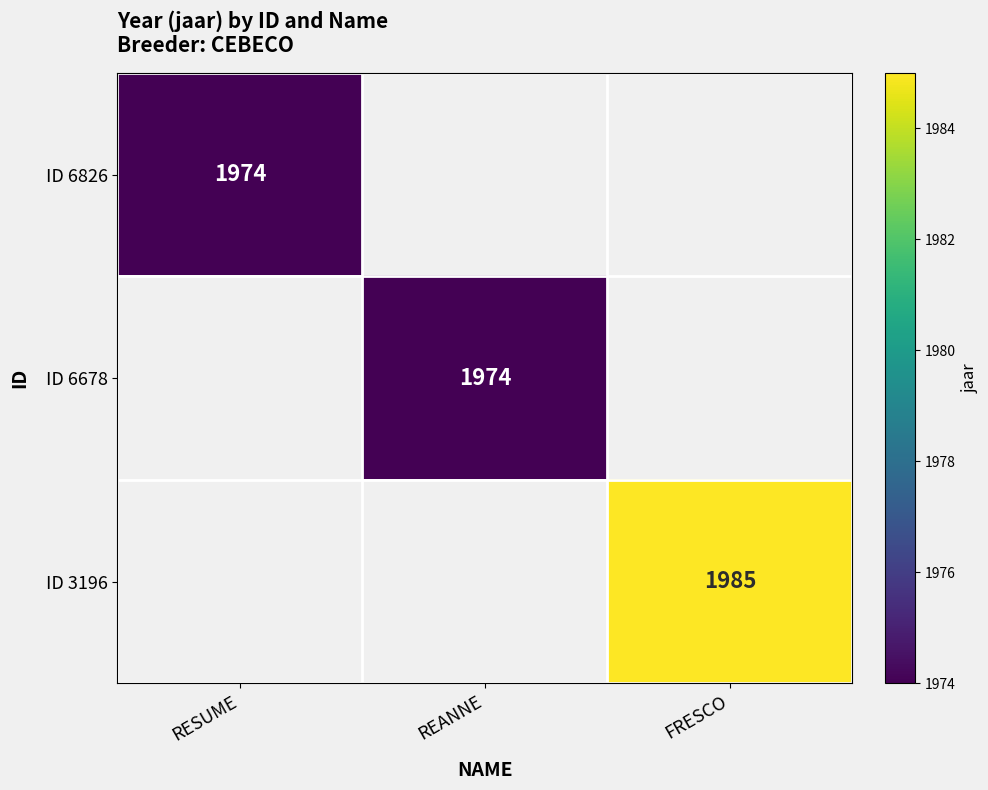

The ID 3196 series shows 1985 at FRESCO. True or false?

True